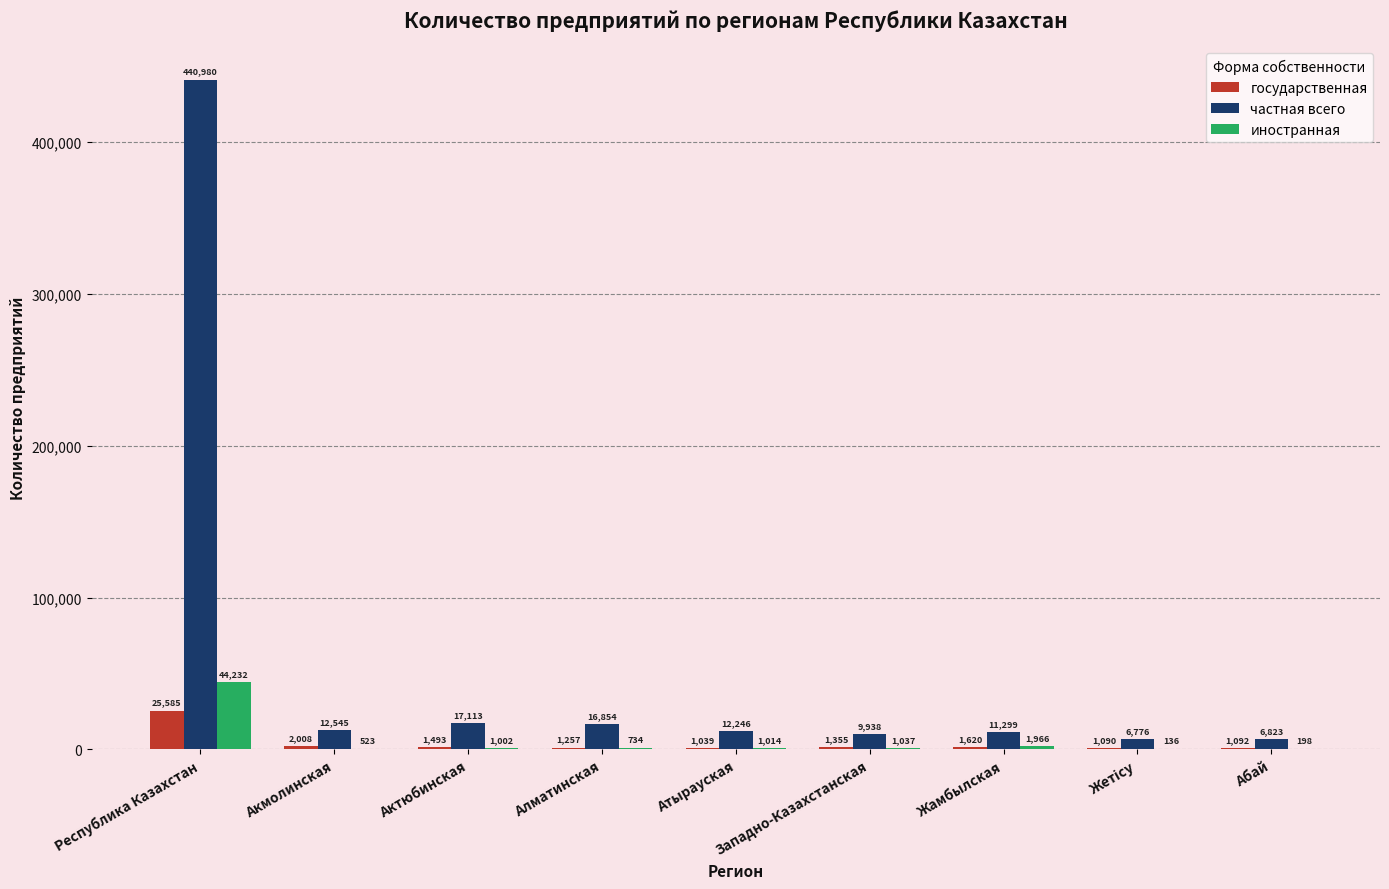

What is the sum of all государственная values?

36539